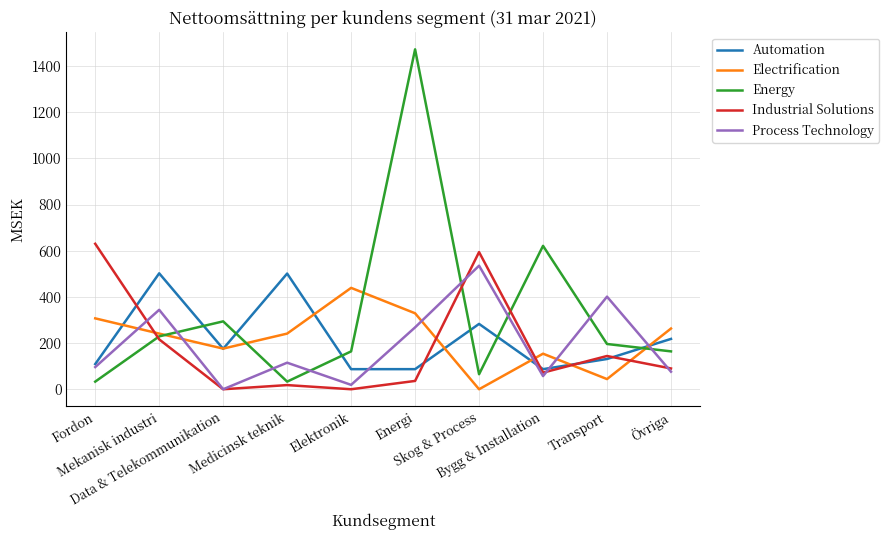

What is the maximum value for Industrial Solutions?

630